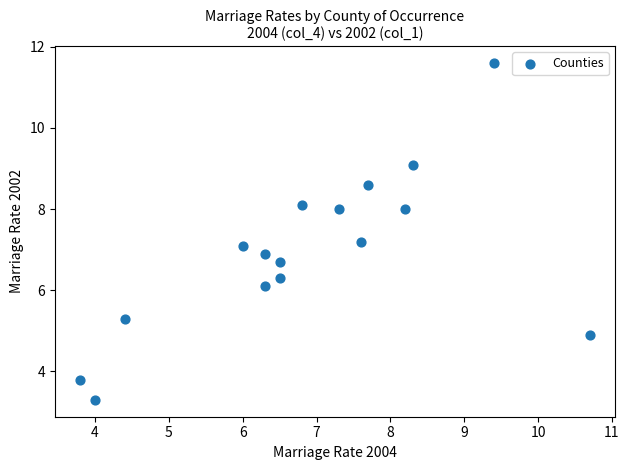

What is the range of X values (max minus min)?

6.9